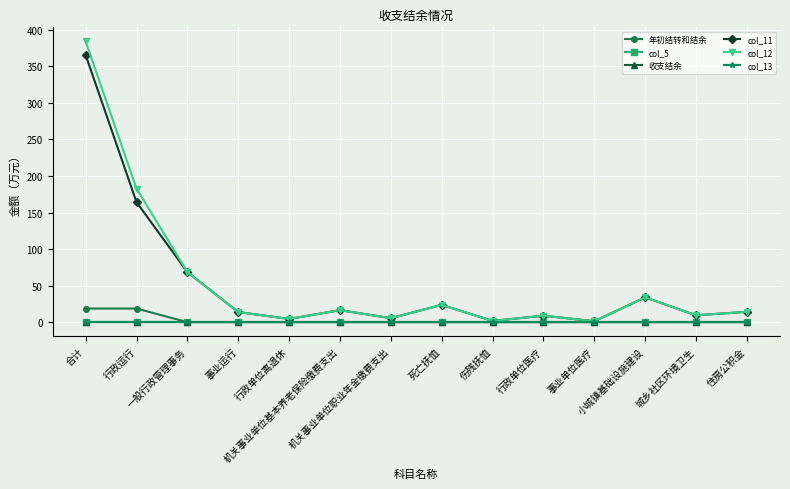

At which category is the sum across all series the highest?

合计